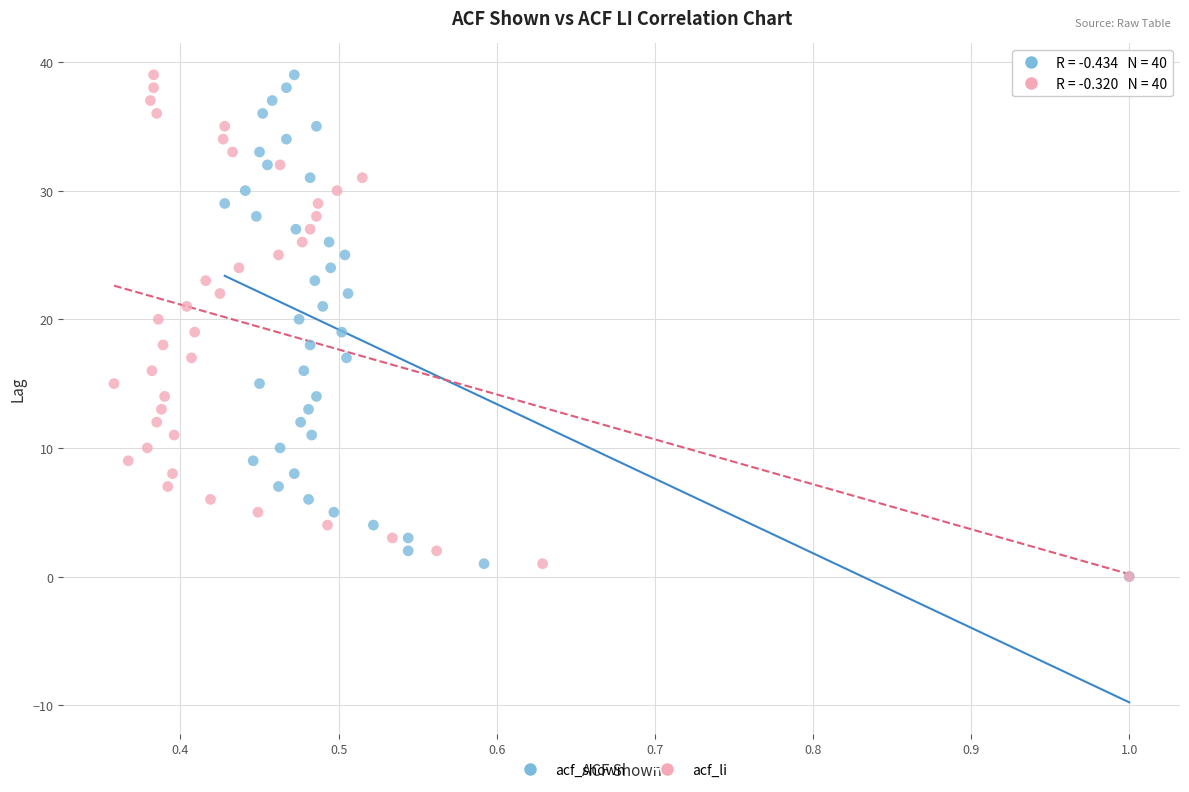

What are all the series names shown in the legend?

acf_shown, acf_li